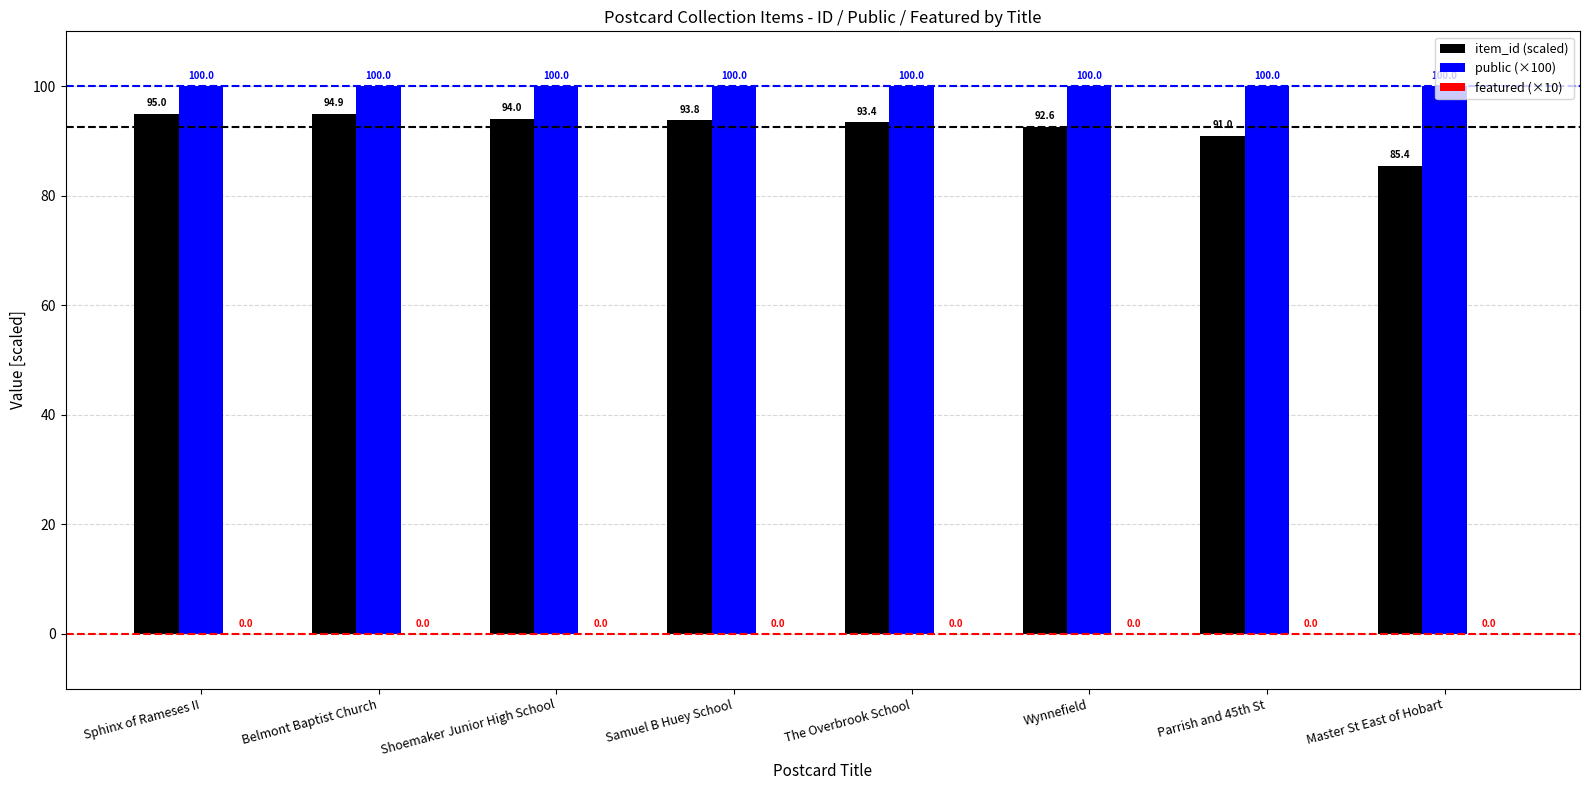

What is the average value of the public (×100) series?

100.0